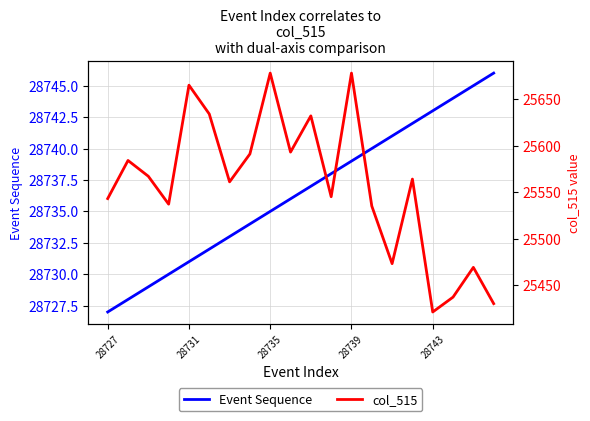

Is it true that Event Sequence equals 41791 at 28743?

False